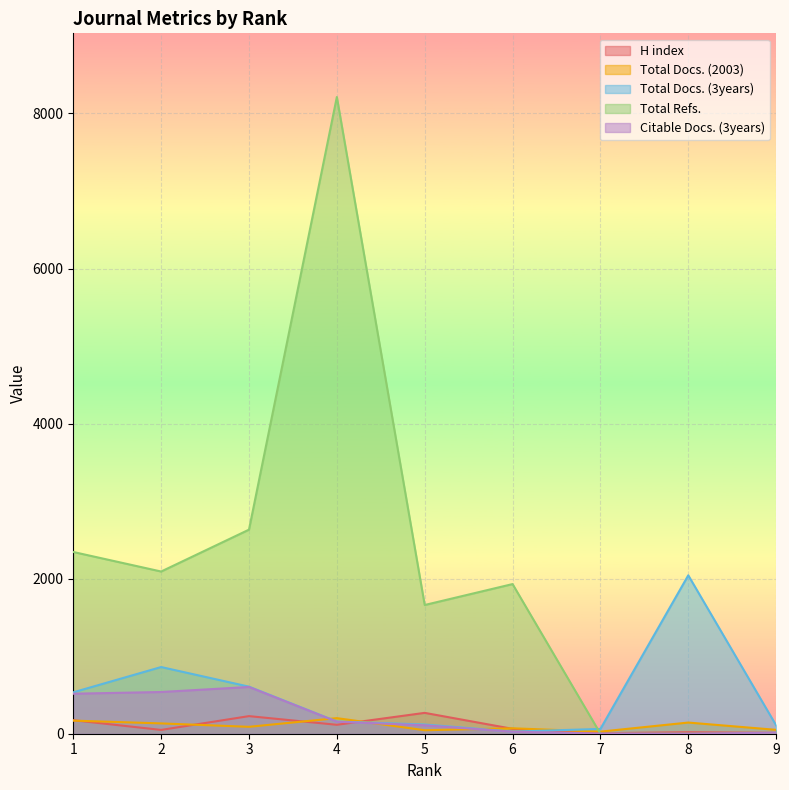

Where is the first local maximum for H index?

3